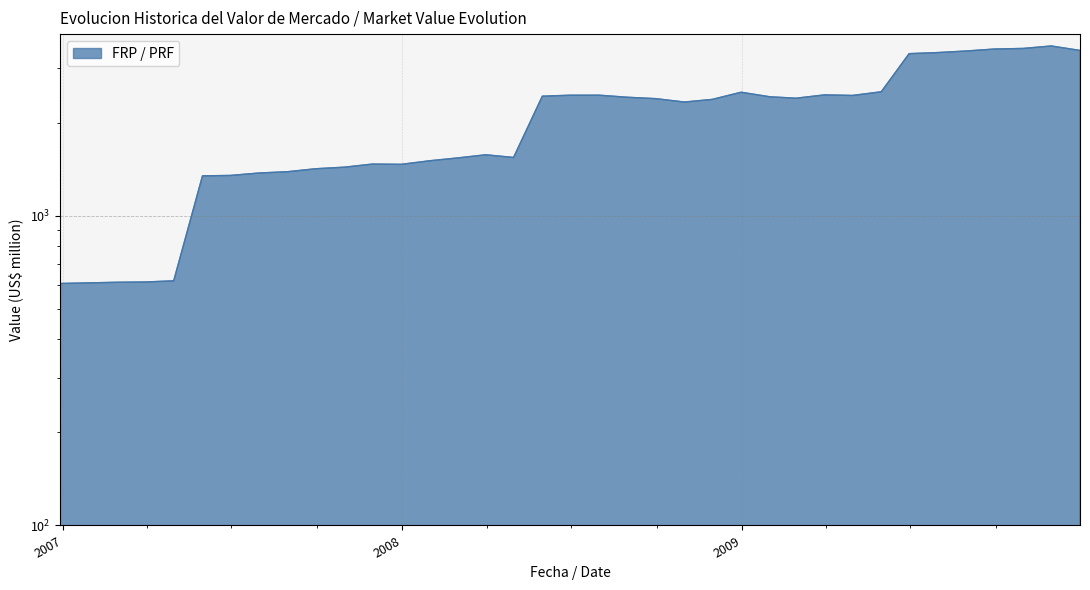

How many points are higher than both their immediate neighbors (excluding endpoints)?

6